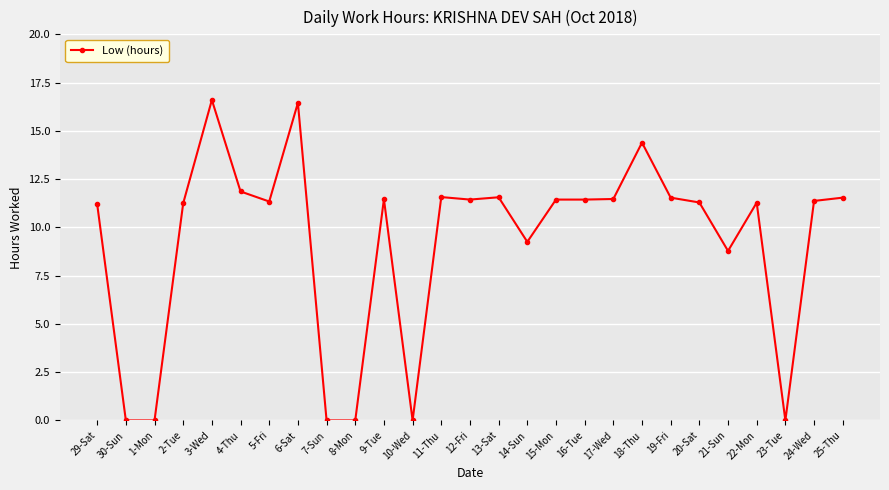

What is the value of the 13th point from the left?

11.6